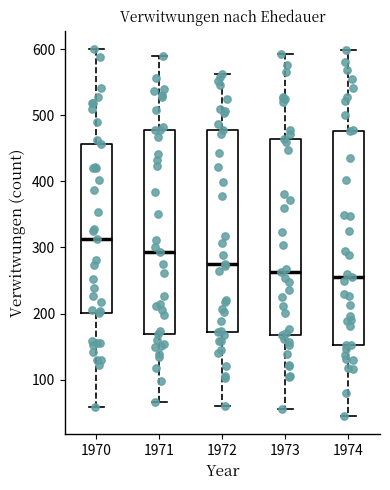

Where is the lower edge of the box at x = 1971 on the y-axis? The values are not printed on the chart, so give them approximately, as read against the axis.

170